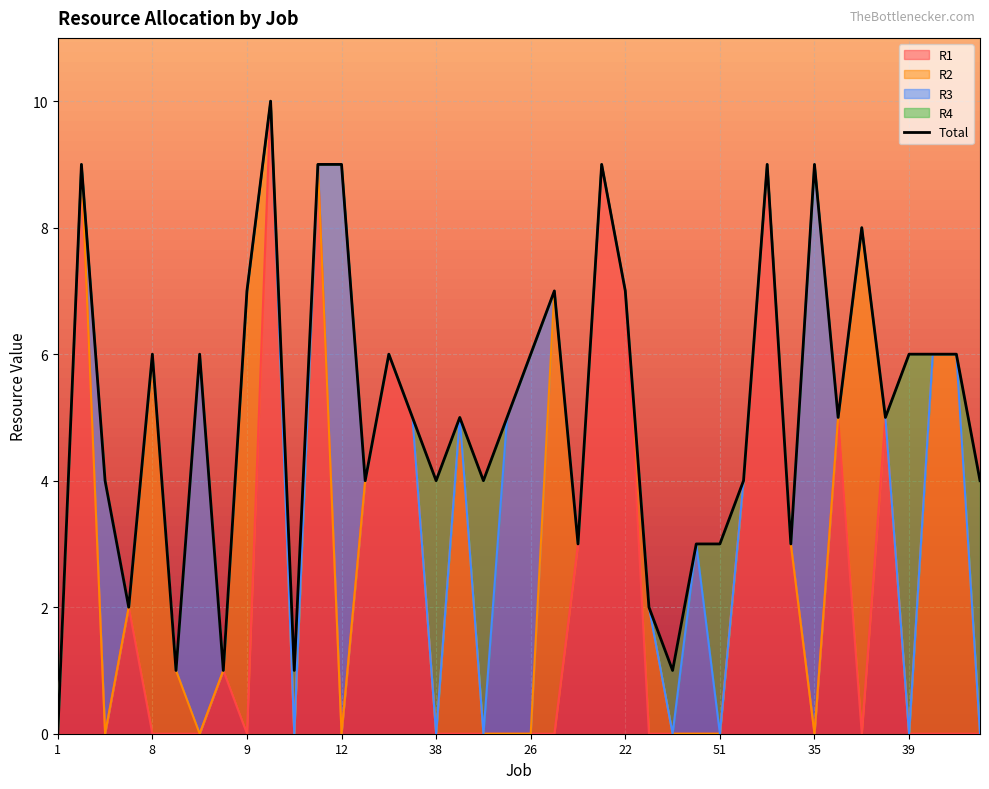

At which category is the sum across all series the highest?

10